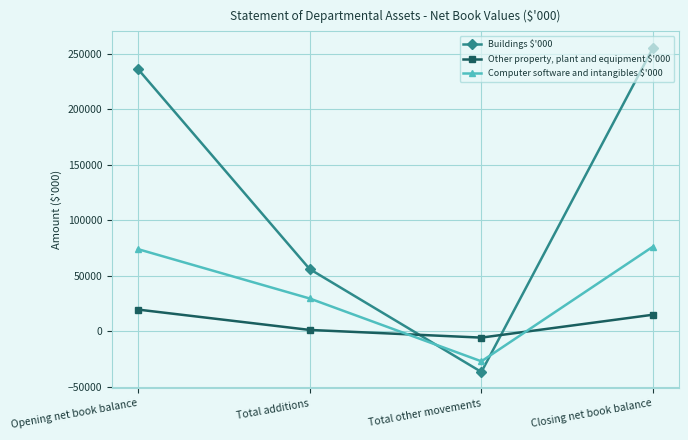

Reading left to right, what are all the values shown in this chart?

Buildings $'000: Opening net book balance=236404	Total additions=56030	Total other movements=-36746	Closing net book balance=255688
Other property, plant and equipment $'000: Opening net book balance=19511	Total additions=1150	Total other movements=-5780	Closing net book balance=14881
Computer software and intangibles $'000: Opening net book balance=74007	Total additions=29504	Total other movements=-27147	Closing net book balance=76364